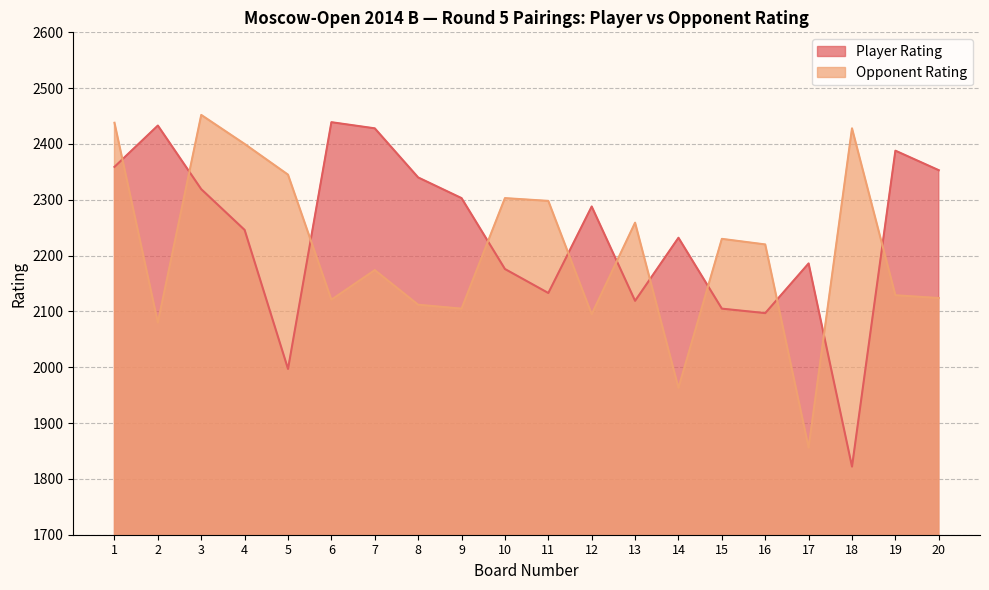

What is the value of the Player Rating point at the 1st from the left?

2359